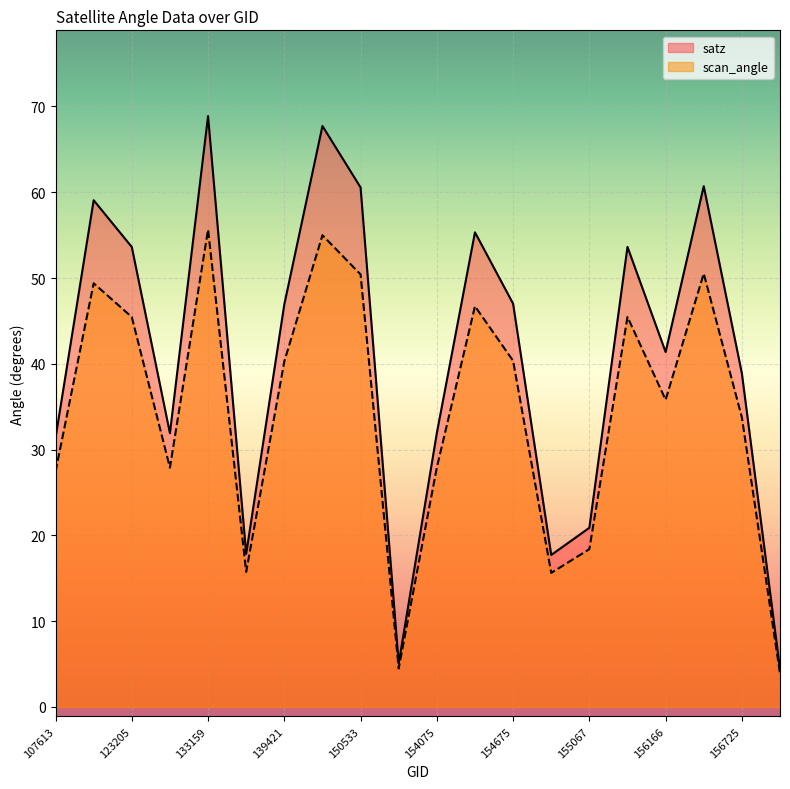

True or false: scan_angle and satz intersect in this chart.

False